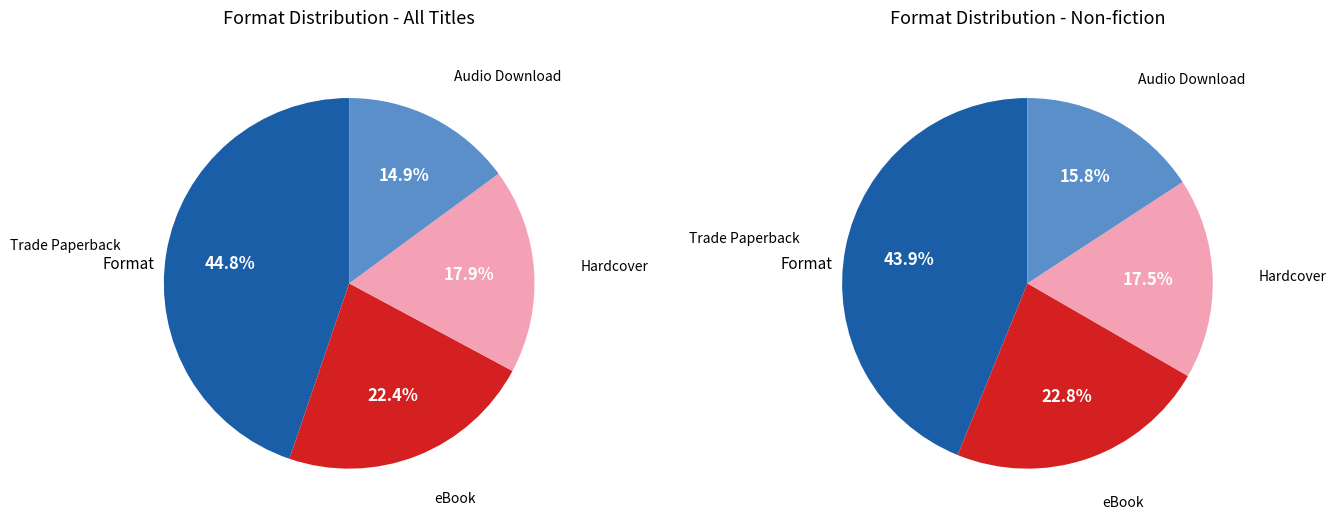

Which category has the smallest portion of the pie?

Audio Download